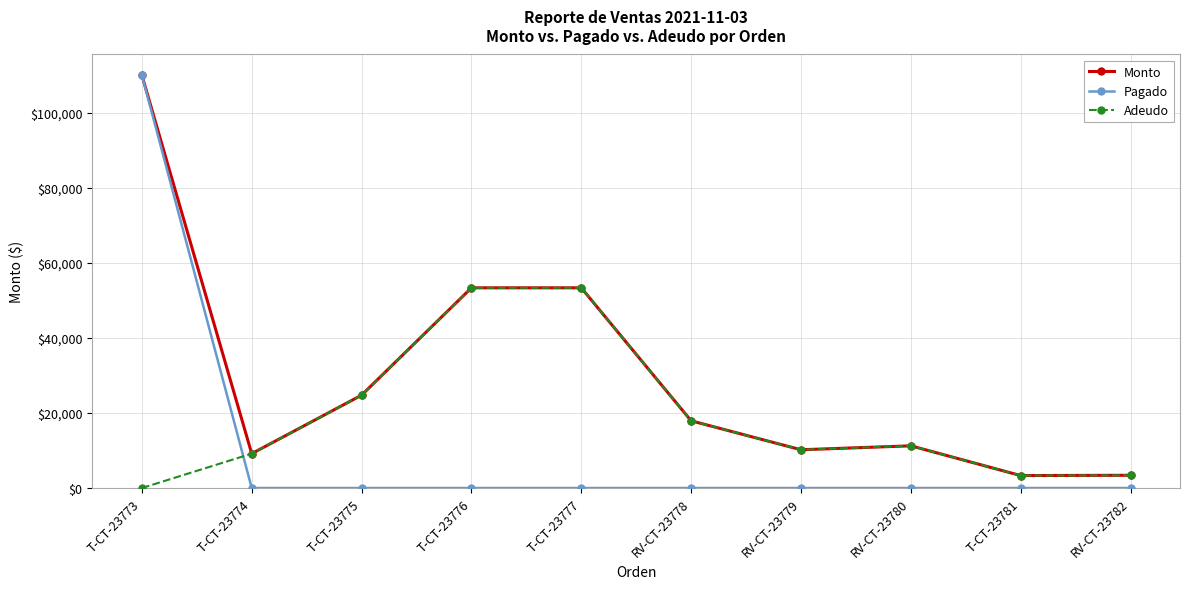

What is the maximum value shown in the chart?

110050.0